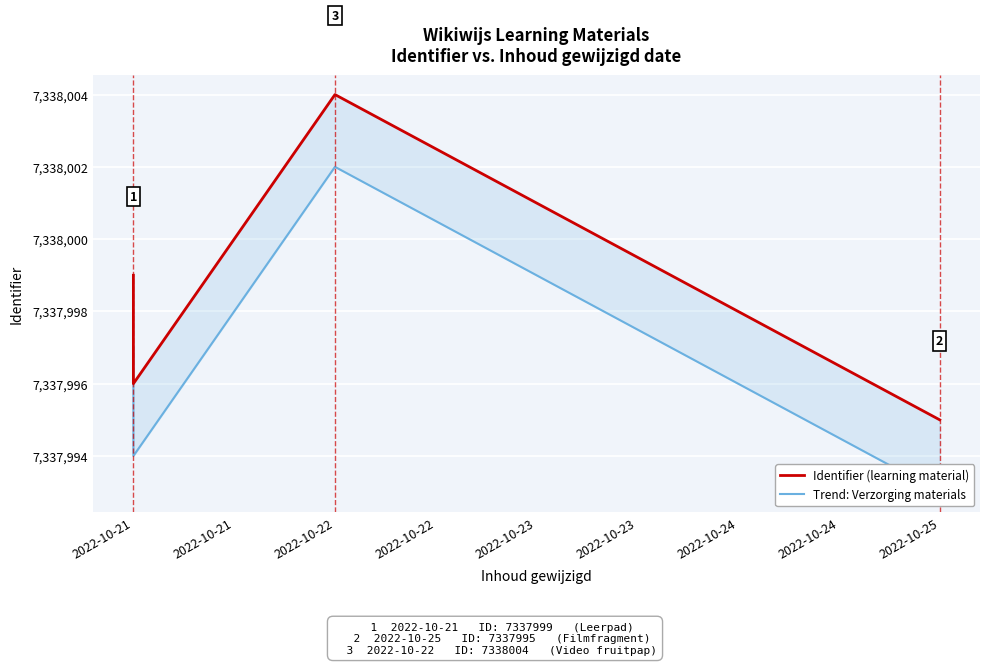

True or false: Trend: Verzorging materials and Identifier (learning material) cross at least once.

False